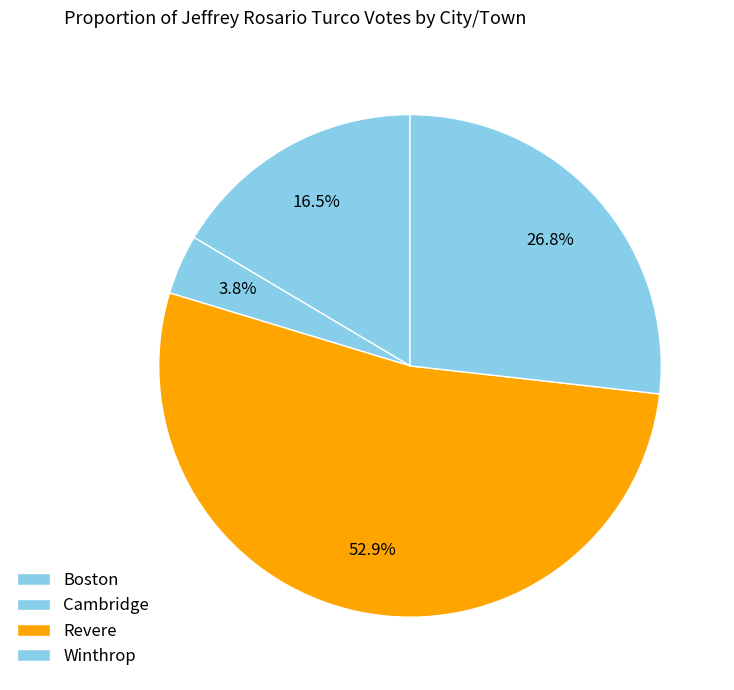

What is the majority slice?

Revere